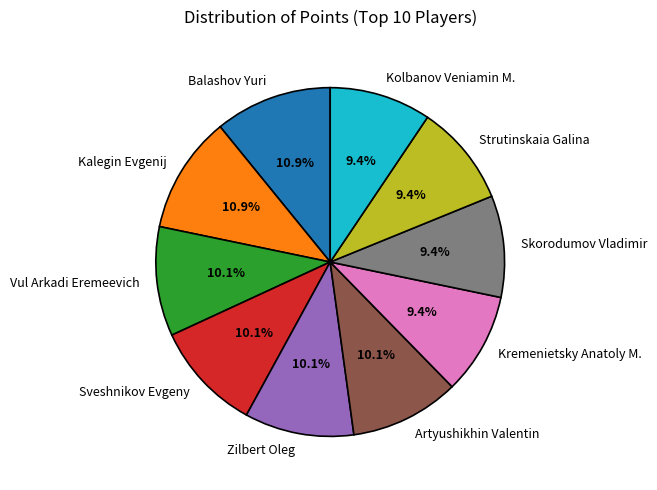

What percentage is the Strutinskaia Galina slice, to the nearest percent?

9%